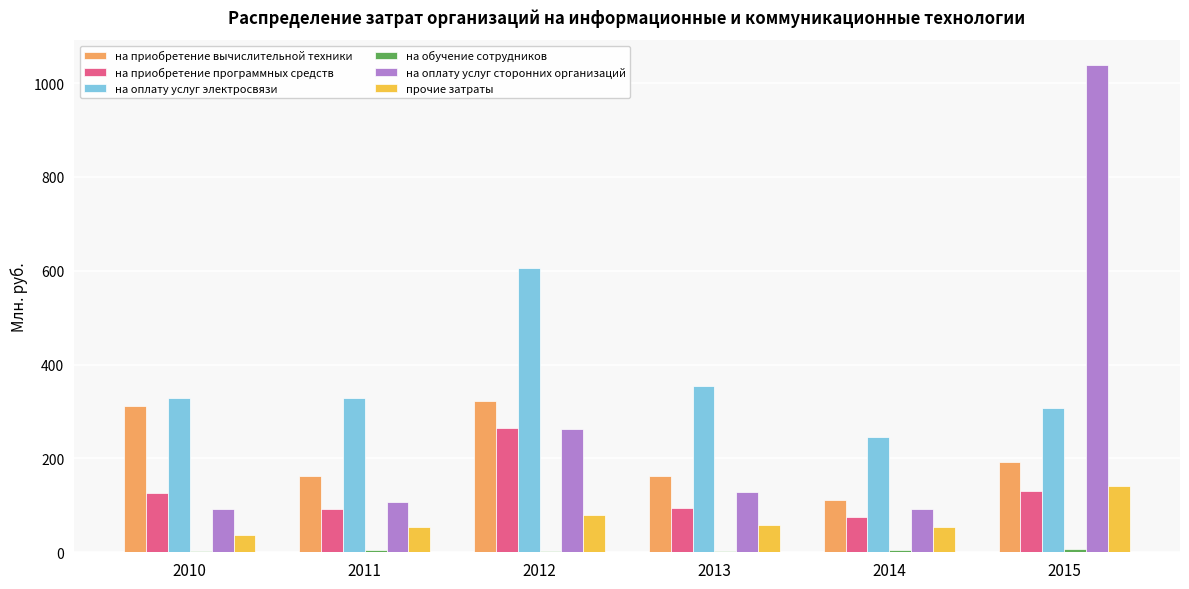

How many categories are shown in the chart?

6